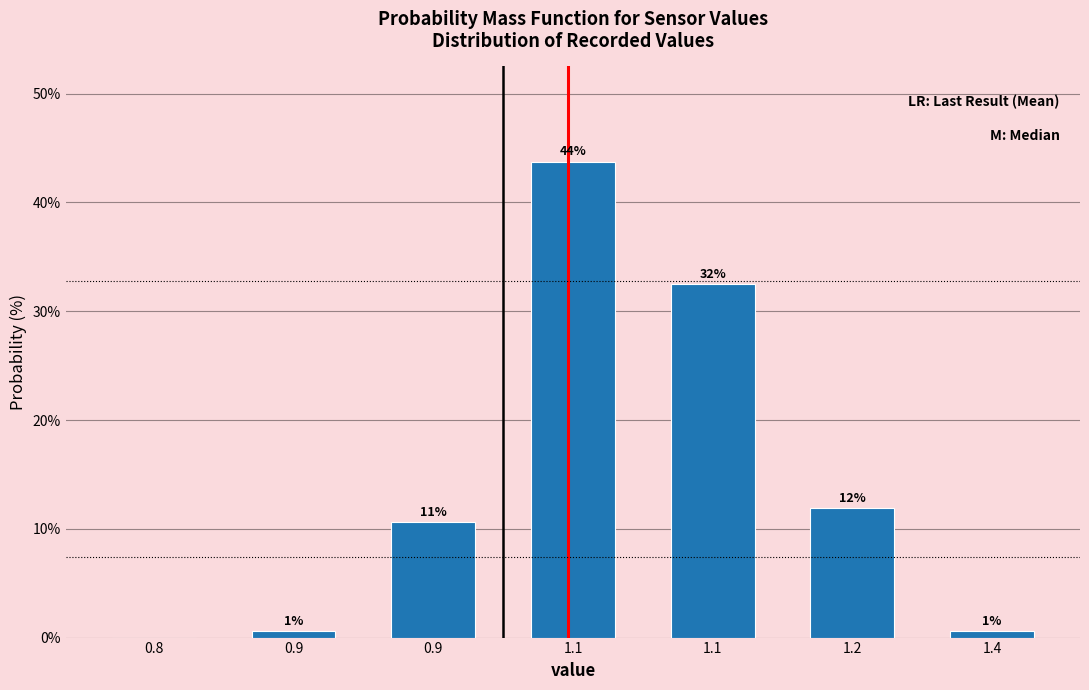

Are the bars horizontal?

No